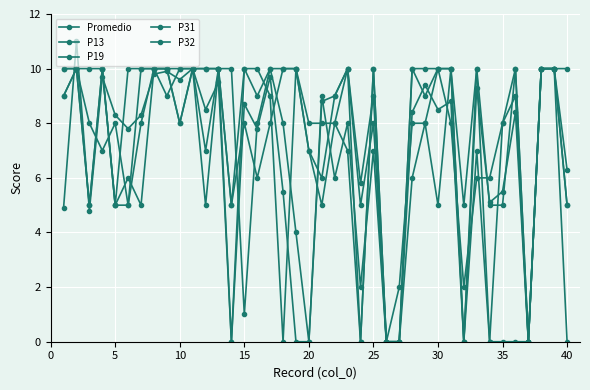

Count the number of data series in this chart.

5